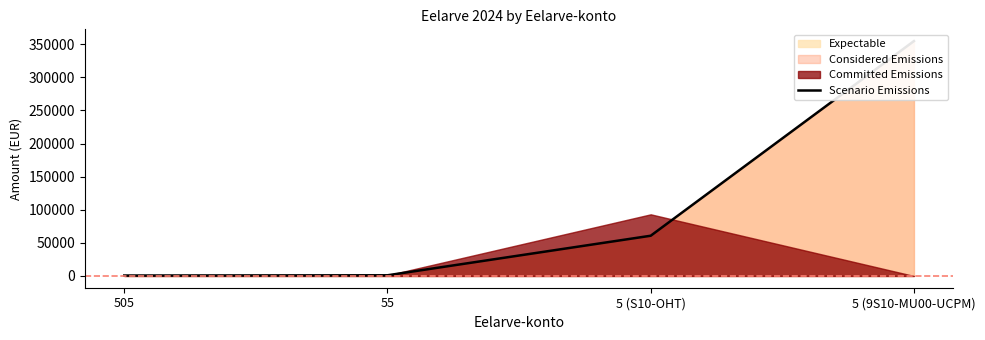

At which label is the value closest to 177737?

5 (S10-OHT)